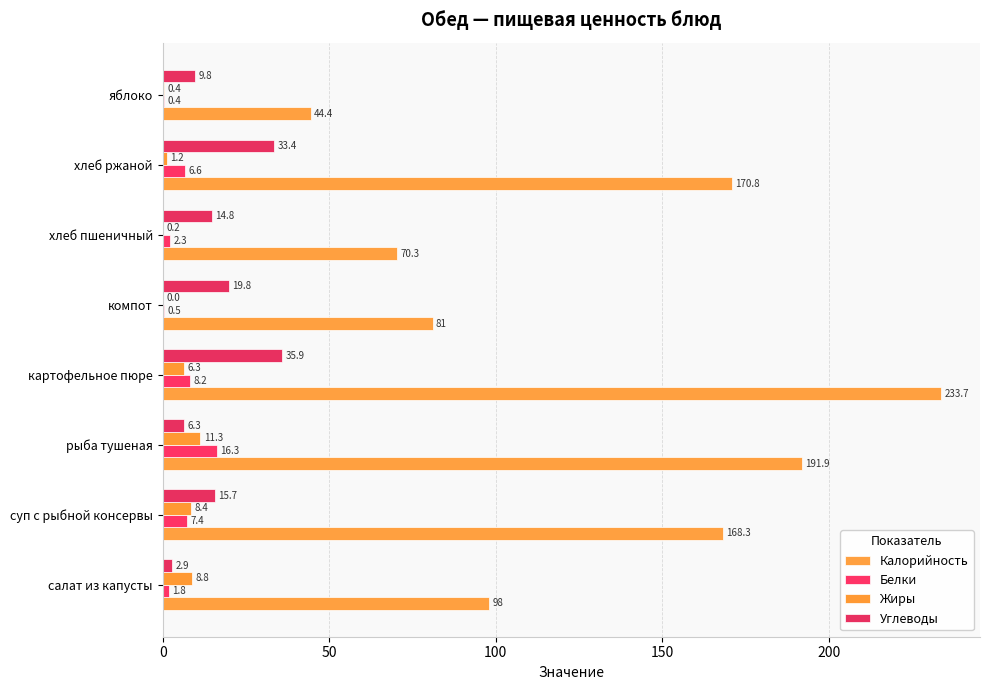

Which category has the highest value across all series?

картофельное пюре